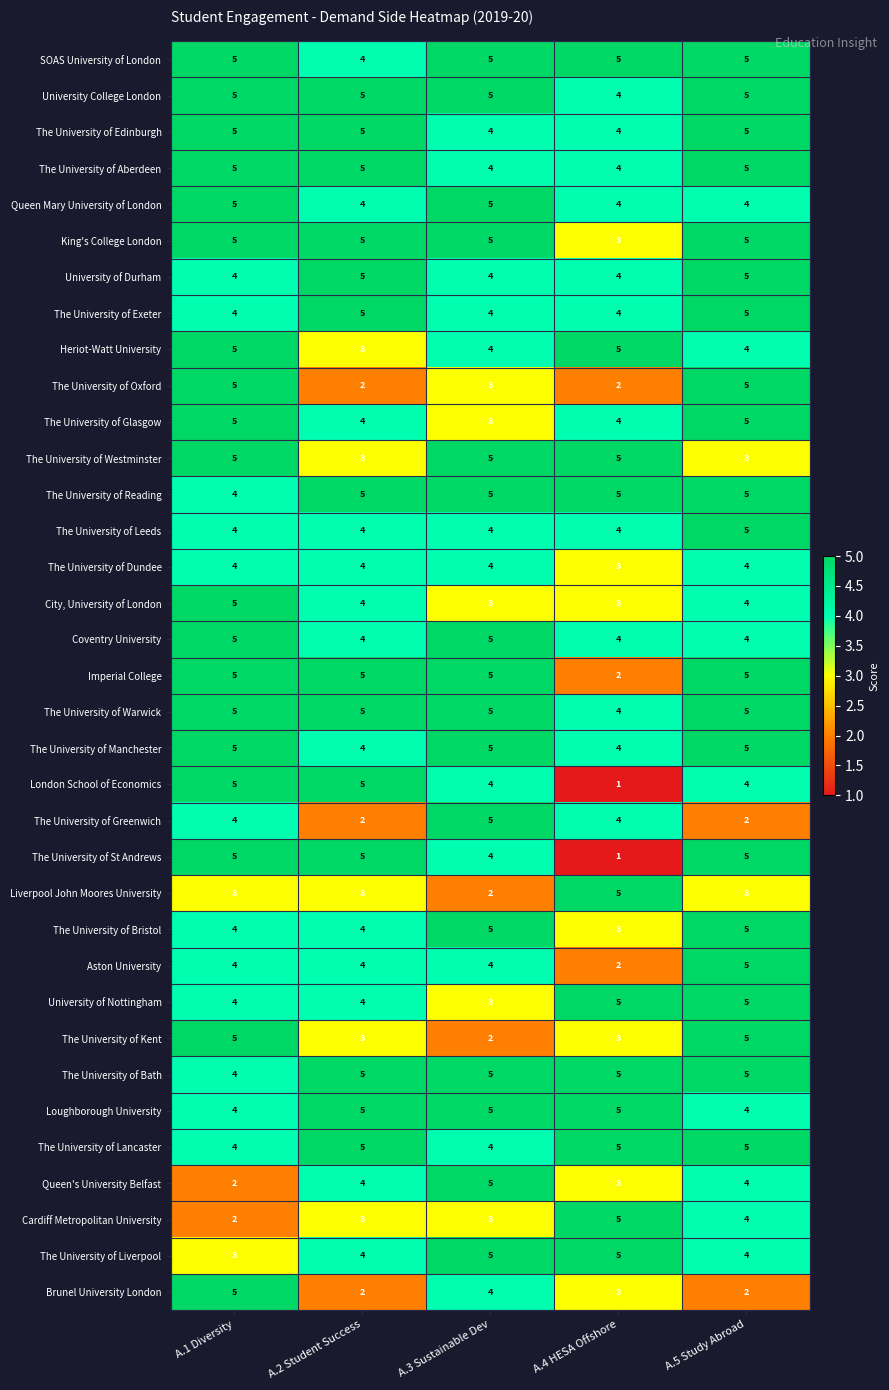

What is the total value across all series at A.4 HESA Offshore?

132